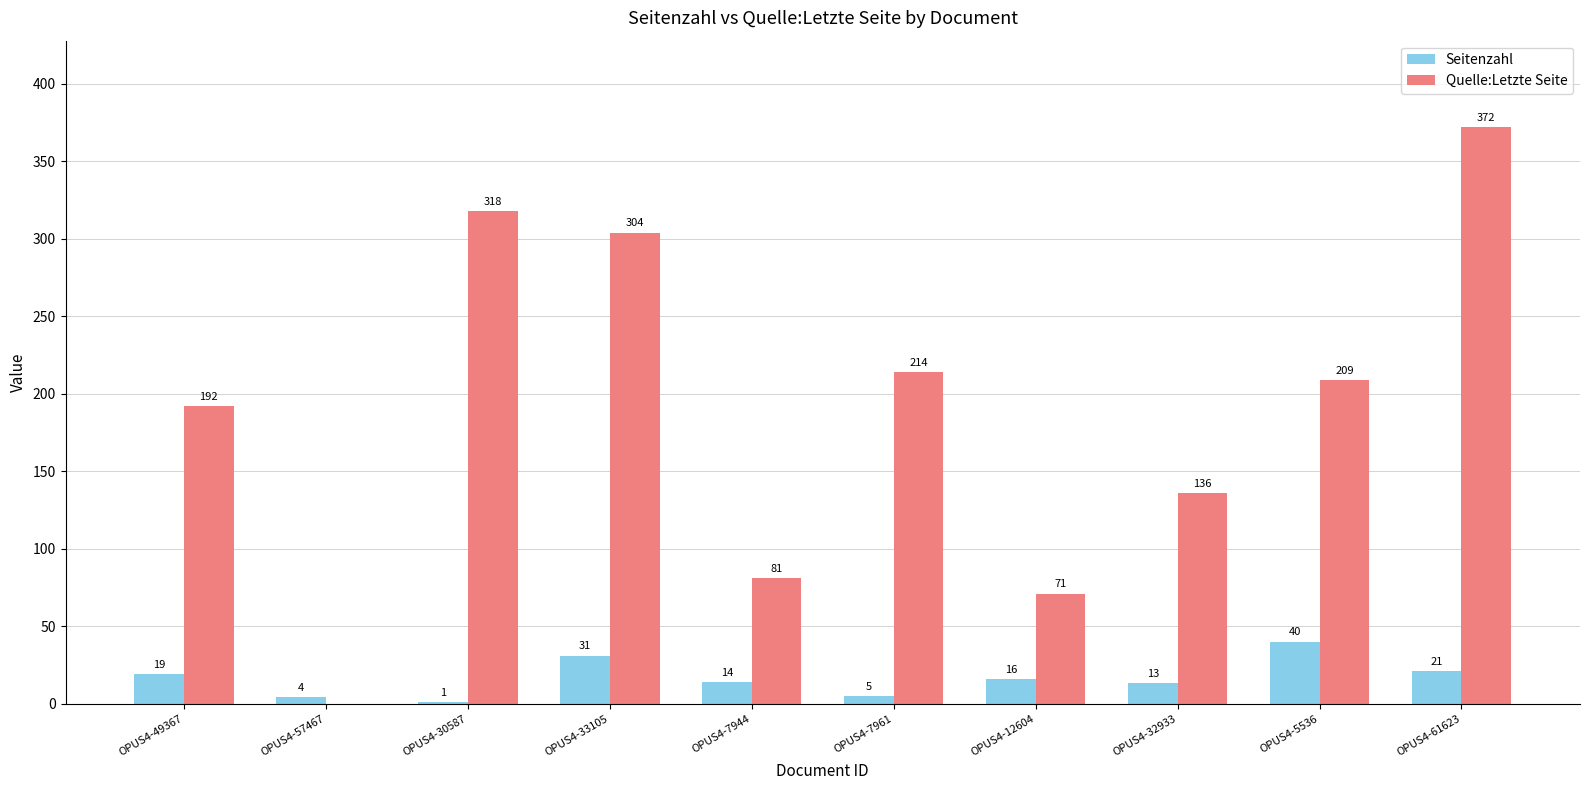

What is the sum of all Seitenzahl values?

164